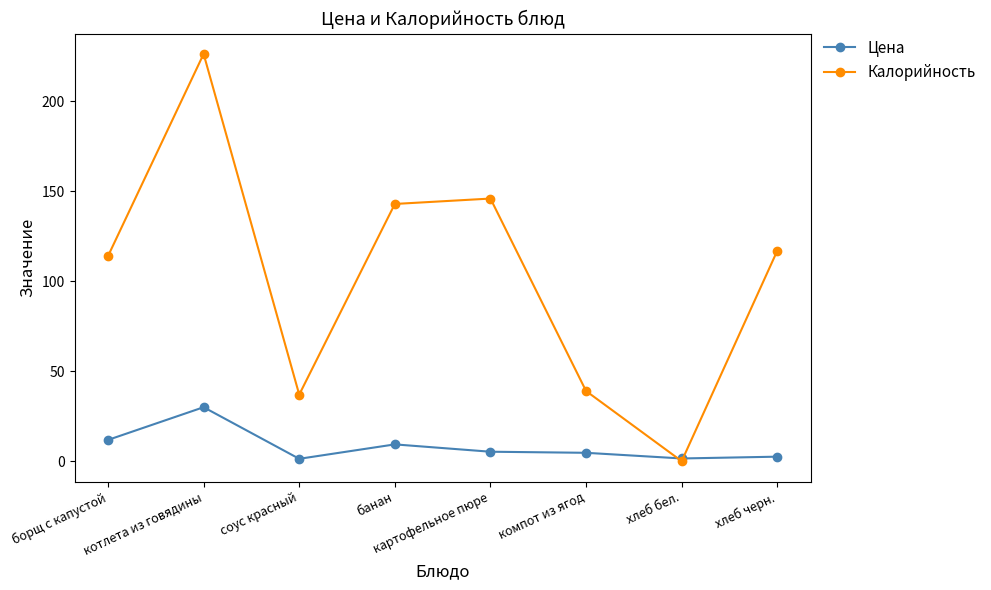

Where is the first local minimum for Цена?

соус красный